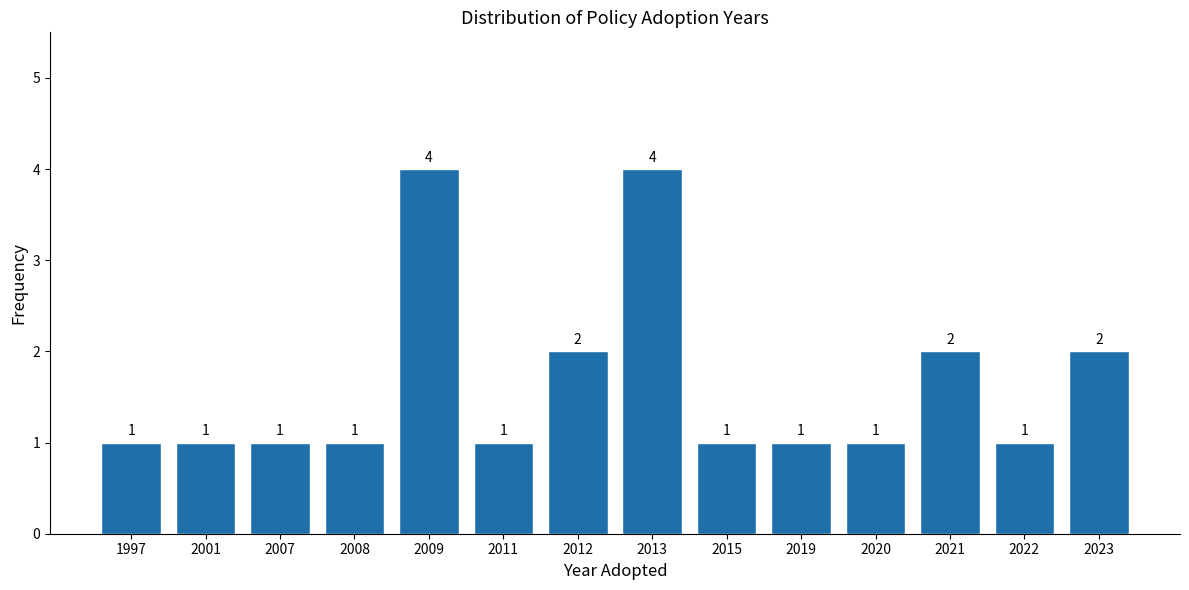

Reading left to right, what are all the values shown in this chart?

1997=1	2001=1	2007=1	2008=1	2009=4	2011=1	2012=2	2013=4	2015=1	2019=1	2020=1	2021=2	2022=1	2023=2